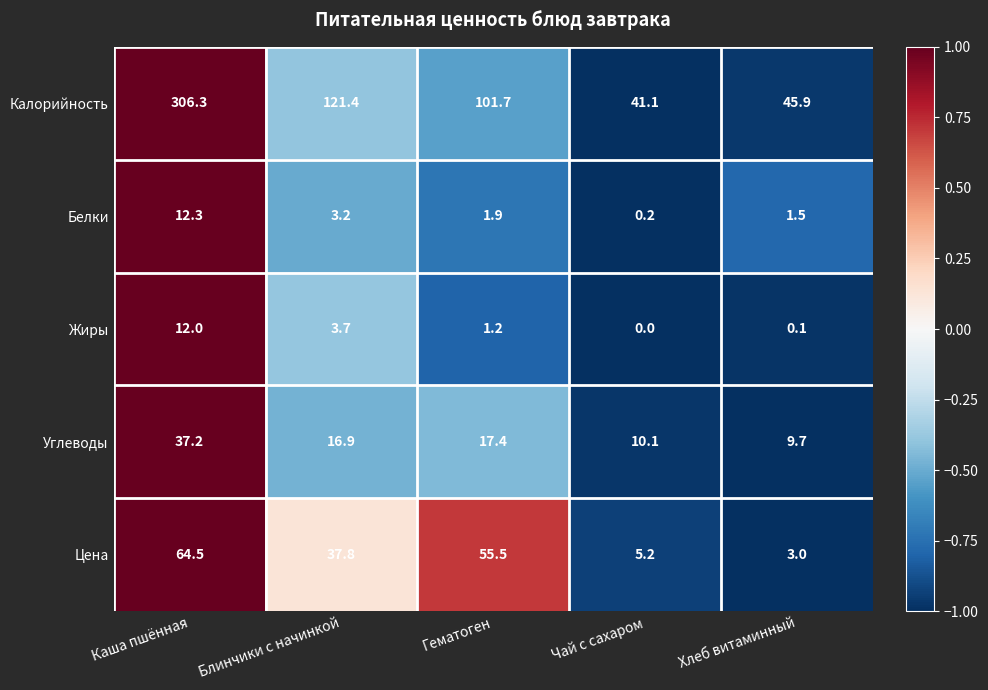

Where does the Углеводы series first go above 16?

Каша пшённая